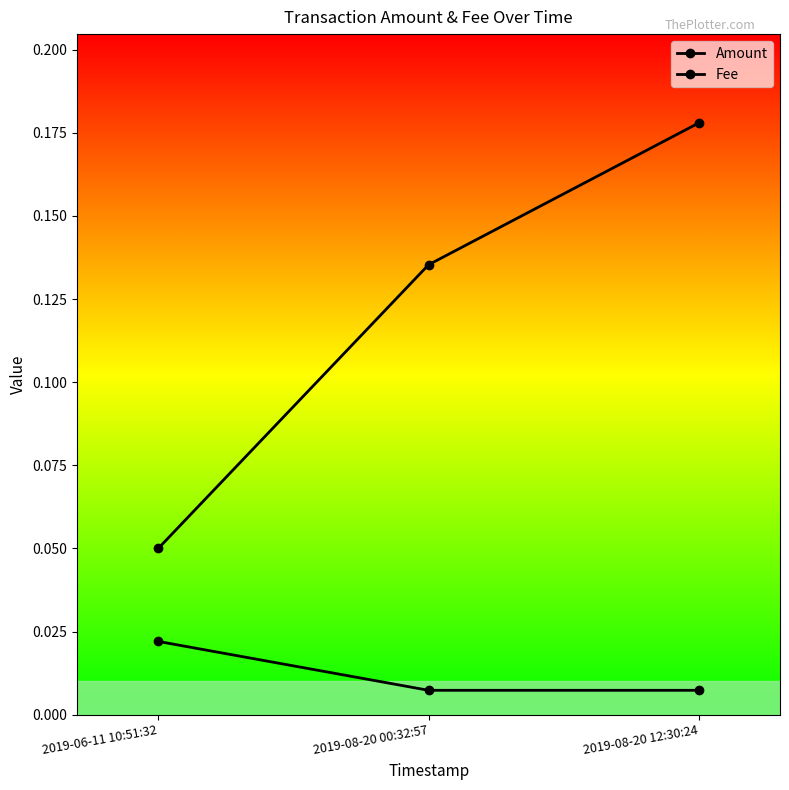

Count the number of categories in the chart.

3